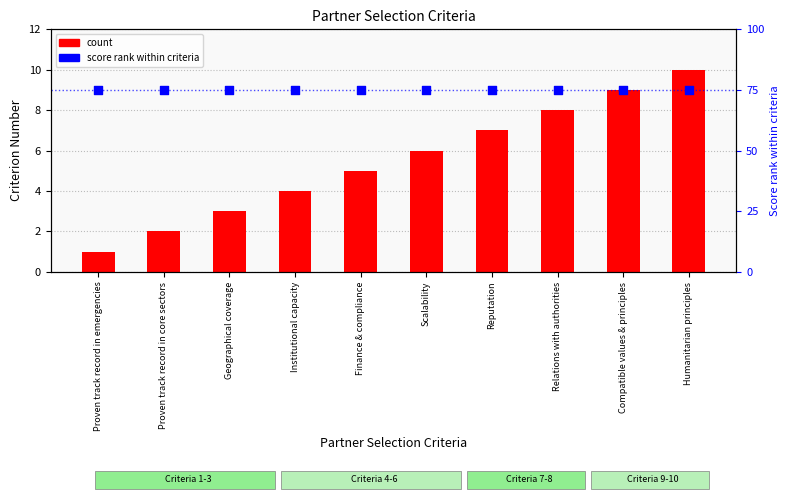

Is the value of score rank within criteria at Compatible values & principles greater than the value of count at Institutional capacity?

Yes